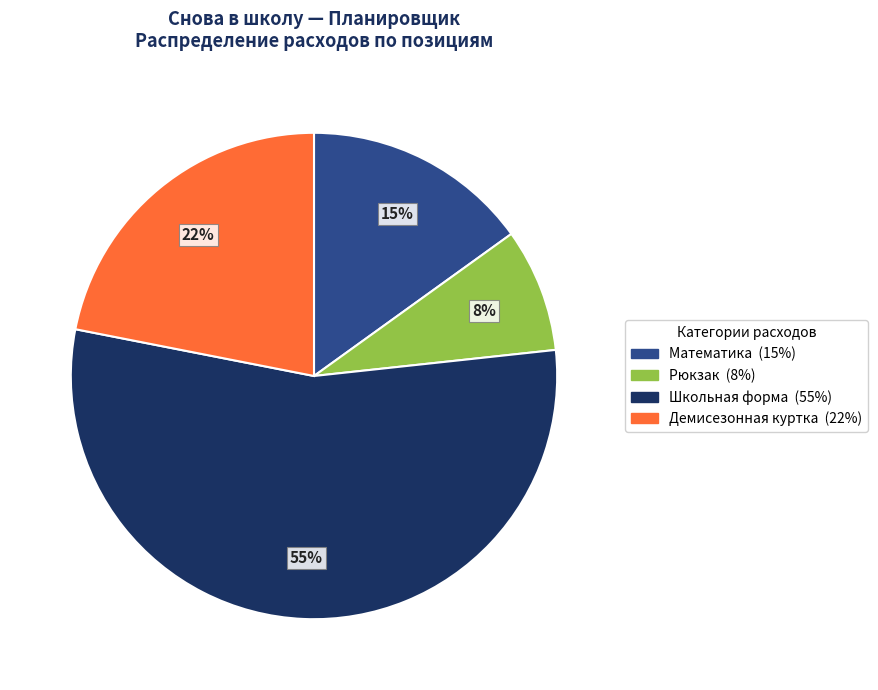

To the nearest percent, what is the average slice percentage?

25%